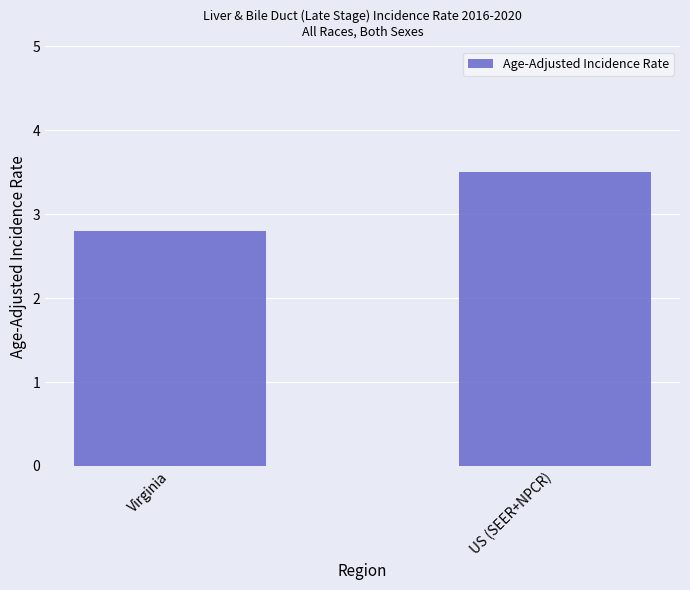

True or false: the data shows 2.2 at US (SEER+NPCR).

False